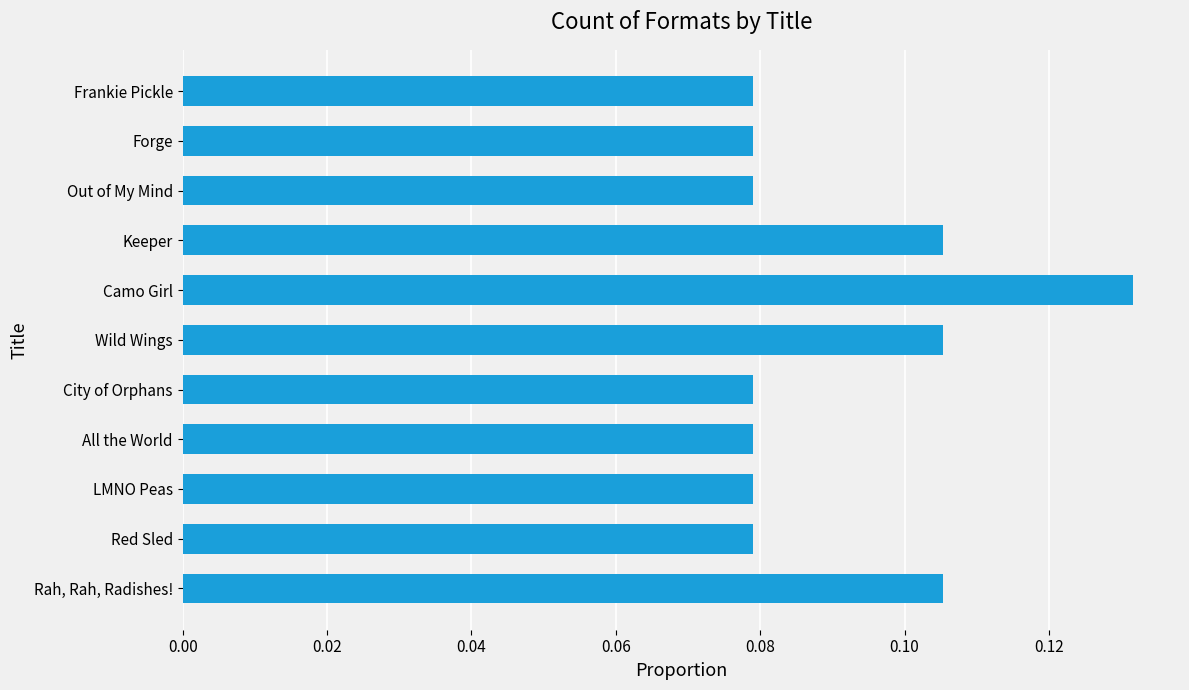

Which has a higher value, Forge or Keeper?

Keeper